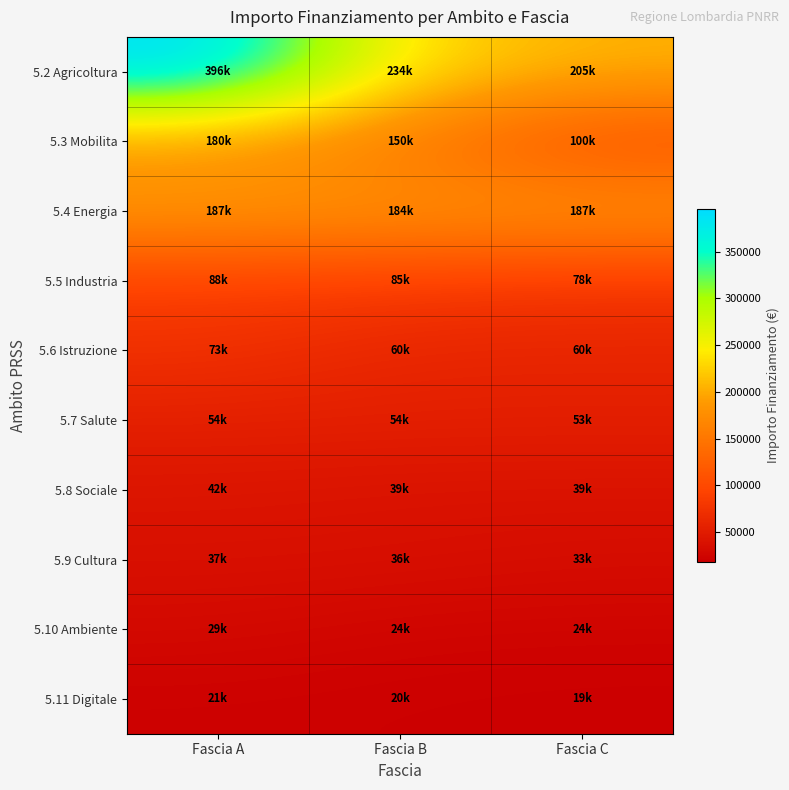

Reading left to right, list all the values displayed in this chart.

5.2 Agricoltura: Fascia A=395644.9	Fascia B=234000.0	Fascia C=205092.0
5.3 Mobilita: Fascia A=180000.0	Fascia B=150000.0	Fascia C=100000.0
5.4 Energia: Fascia A=187212.0	Fascia B=183501.0	Fascia C=186624.0
5.5 Industria: Fascia A=88400.0	Fascia B=84735.1	Fascia C=78445.4
5.6 Istruzione: Fascia A=73440.0	Fascia B=60000.0	Fascia C=60000.0
5.7 Salute: Fascia A=53784.0	Fascia B=53736.0	Fascia C=52920.0
5.8 Sociale: Fascia A=42066.0	Fascia B=39060.0	Fascia C=39000.0
5.9 Cultura: Fascia A=36760.1	Fascia B=36351.0	Fascia C=32868.0
5.10 Ambiente: Fascia A=29464.2	Fascia B=24354.0	Fascia C=23663.4
5.11 Digitale: Fascia A=20632.0	Fascia B=19661.6	Fascia C=18516.0